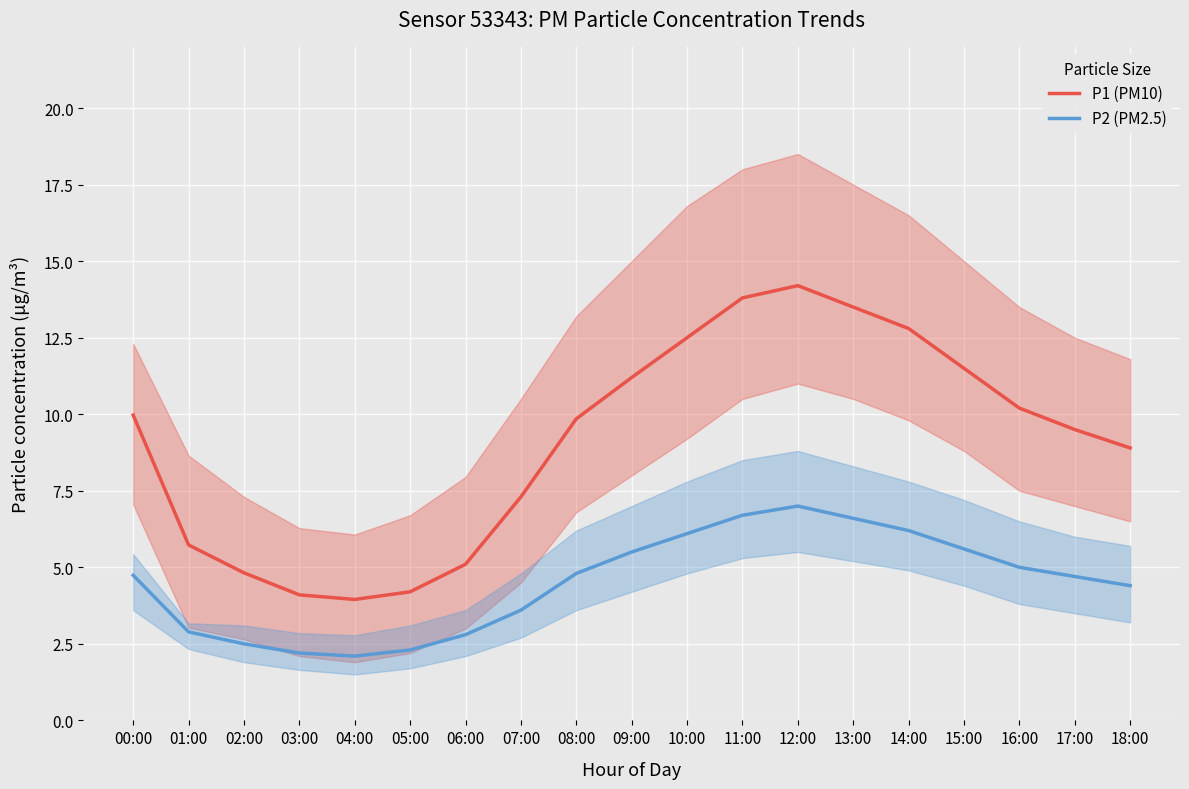

Reading left to right, transcribe all the data shown in this chart.

P1 (PM10): 00:00=10.0	01:00=5.7	02:00=4.8	03:00=4.1	04:00=4.0	05:00=4.2	06:00=5.1	07:00=7.3	08:00=9.8	09:00=11.2	10:00=12.5	11:00=13.8	12:00=14.2	13:00=13.5	14:00=12.8	15:00=11.5	16:00=10.2	17:00=9.5	18:00=8.9
P2 (PM2.5): 00:00=4.7	01:00=2.9	02:00=2.5	03:00=2.2	04:00=2.1	05:00=2.3	06:00=2.8	07:00=3.6	08:00=4.8	09:00=5.5	10:00=6.1	11:00=6.7	12:00=7.0	13:00=6.6	14:00=6.2	15:00=5.6	16:00=5.0	17:00=4.7	18:00=4.4